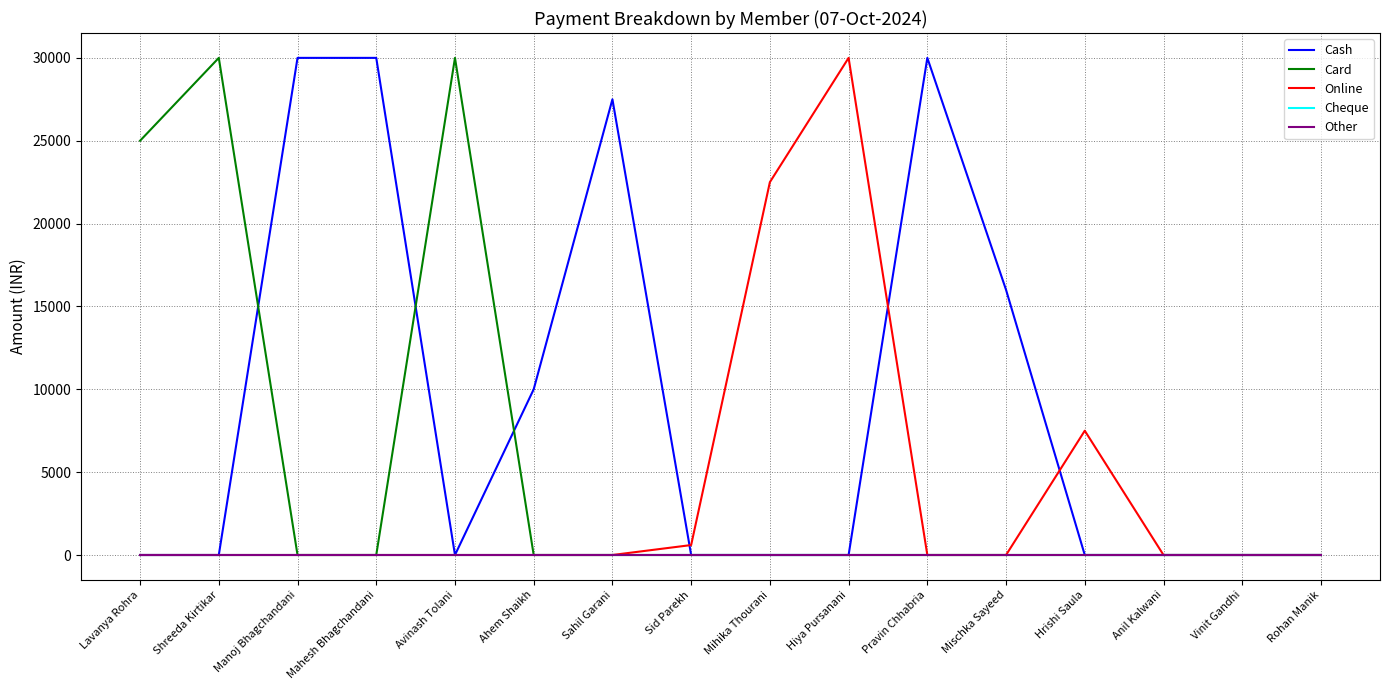

Is this an area chart (filled region under the line)?

No